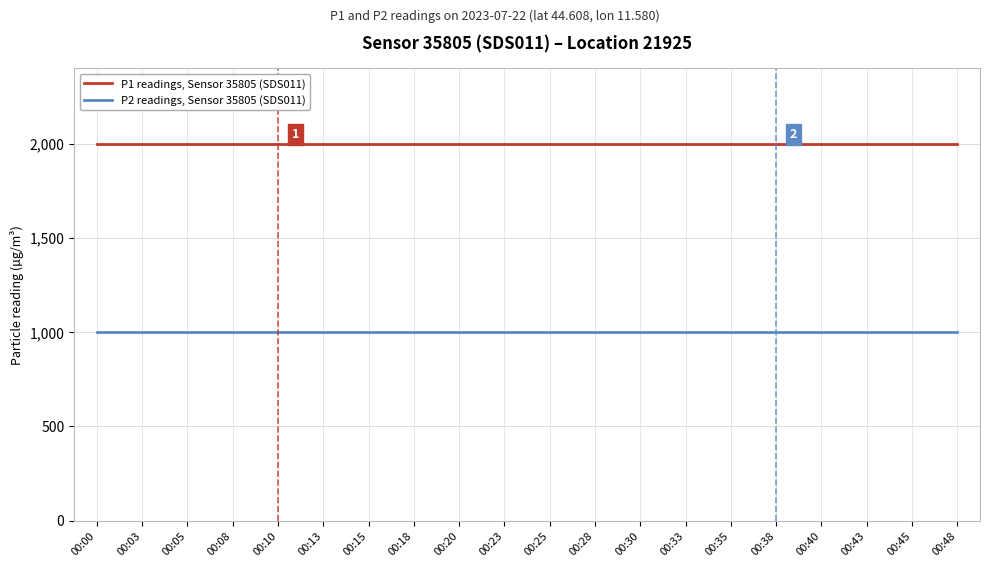

What is the sum of the P1 readings, Sensor 35805 (SDS011) values at 00:00 and 00:48?

3999.8